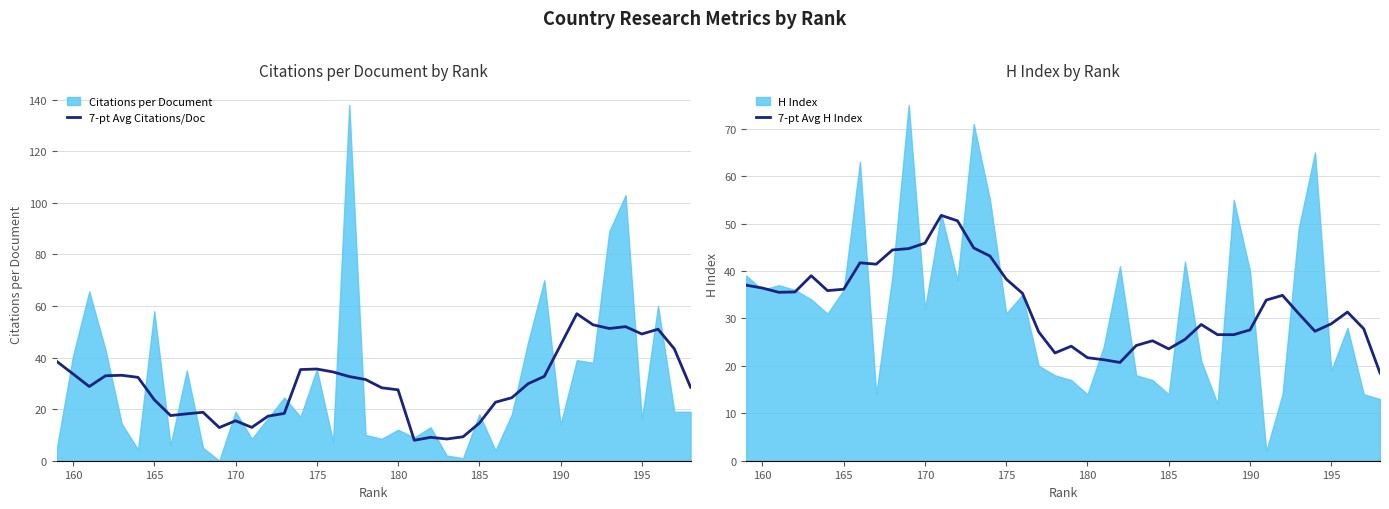

What is the lowest value of the 7-pt Avg Citations/Doc series?

7.9